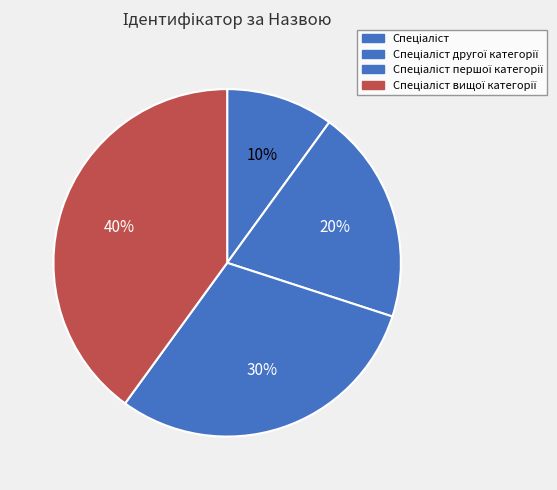

Count the number of slices in the pie.

4